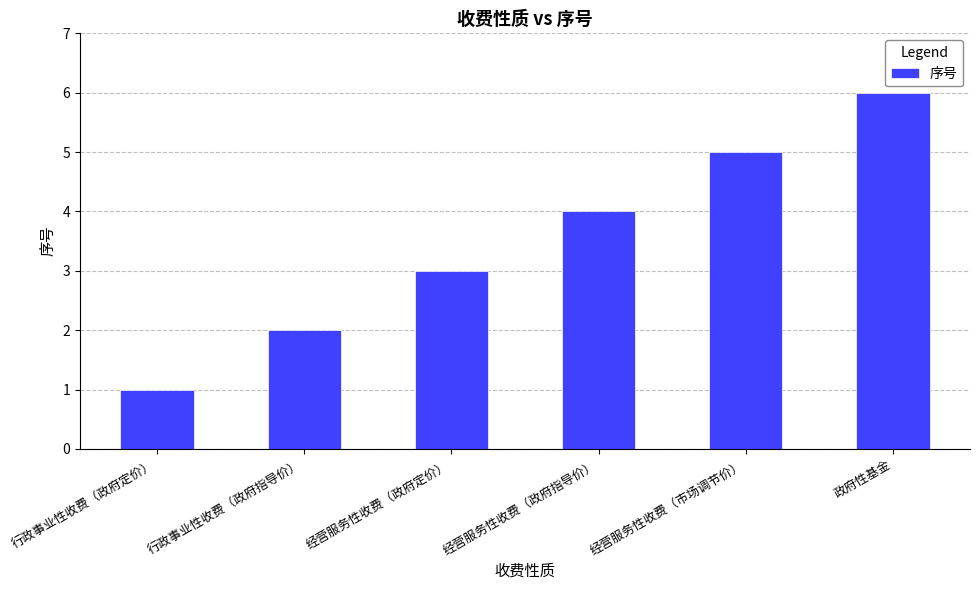

Rank the categories by value from lowest to highest.

行政事业性收费（政府定价）, 行政事业性收费（政府指导价）, 经营服务性收费（政府定价）, 经营服务性收费（政府指导价）, 经营服务性收费（市场调节价）, 政府性基金